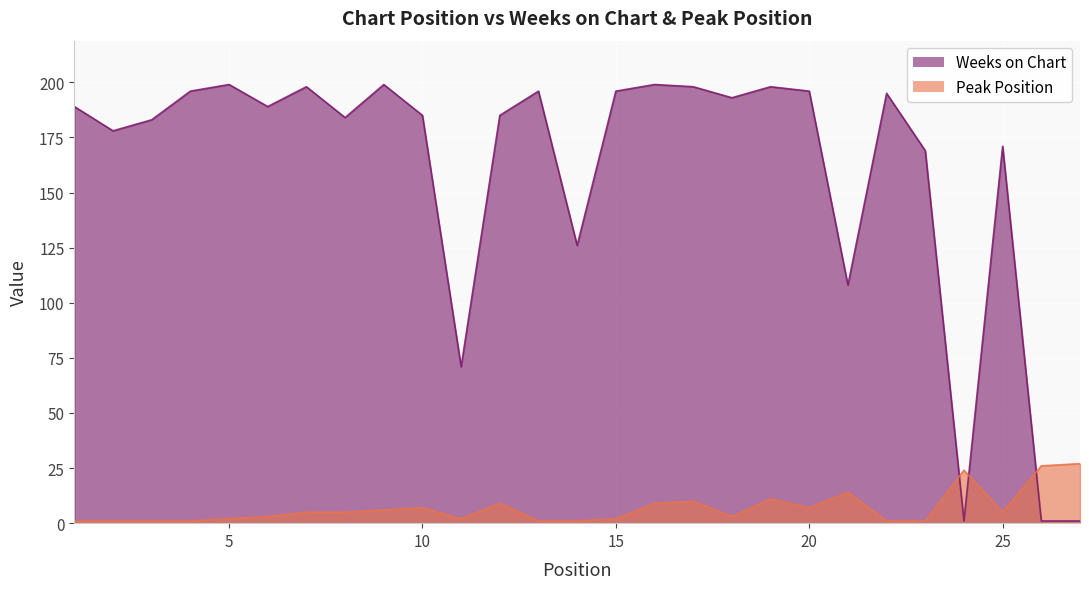

Read the Weeks on Chart value at 4, to the nearest 5.

195